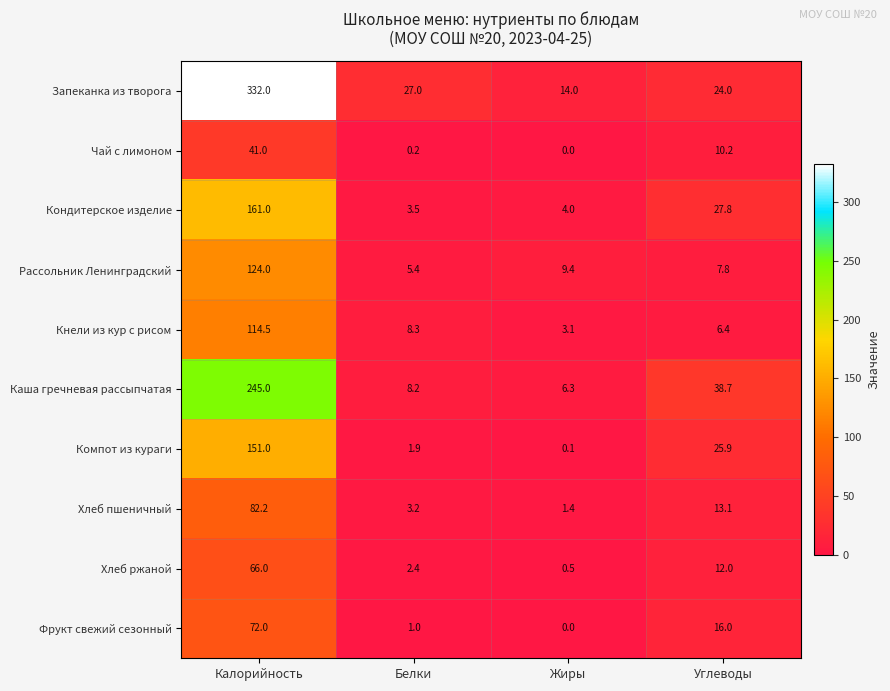

The Рассольник Ленинградский series shows 3.0 at Углеводы. True or false?

False